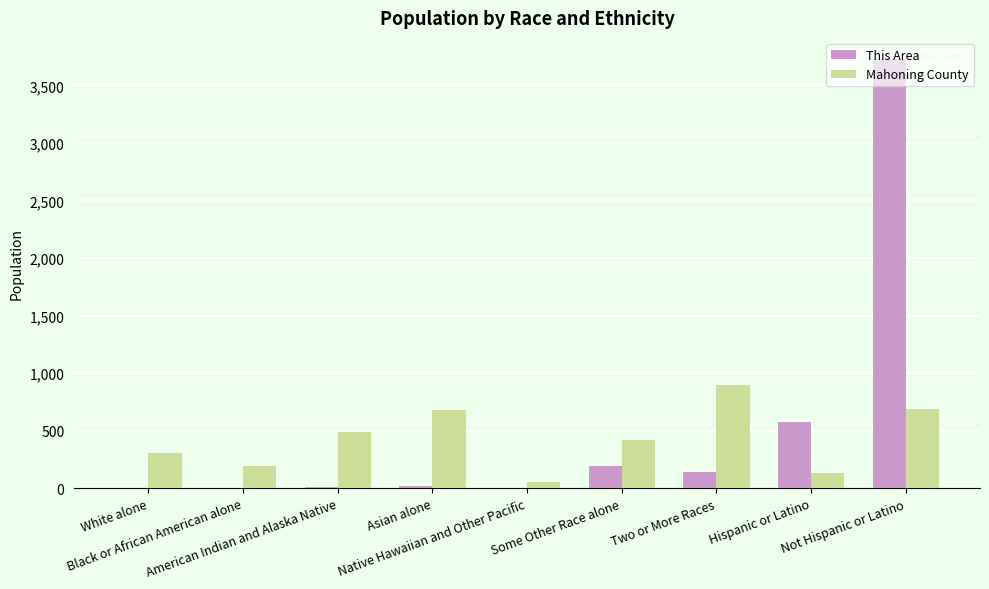

Where is This Area nearest to the value 1863?

Hispanic or Latino